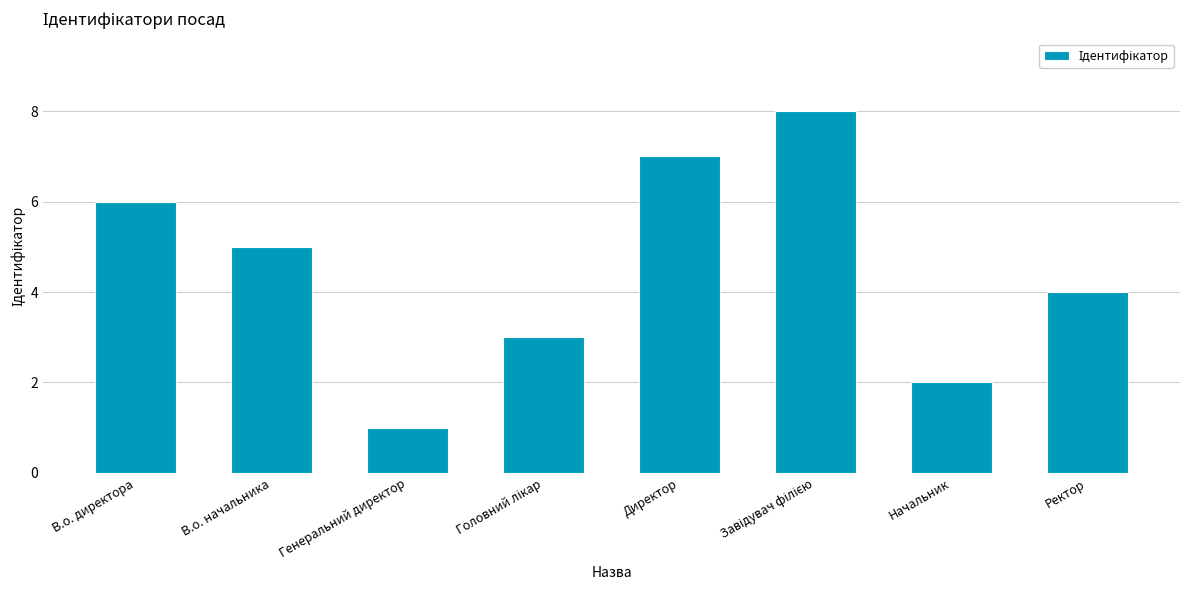

True or false: the data shows 9 at В.о. директора.

False